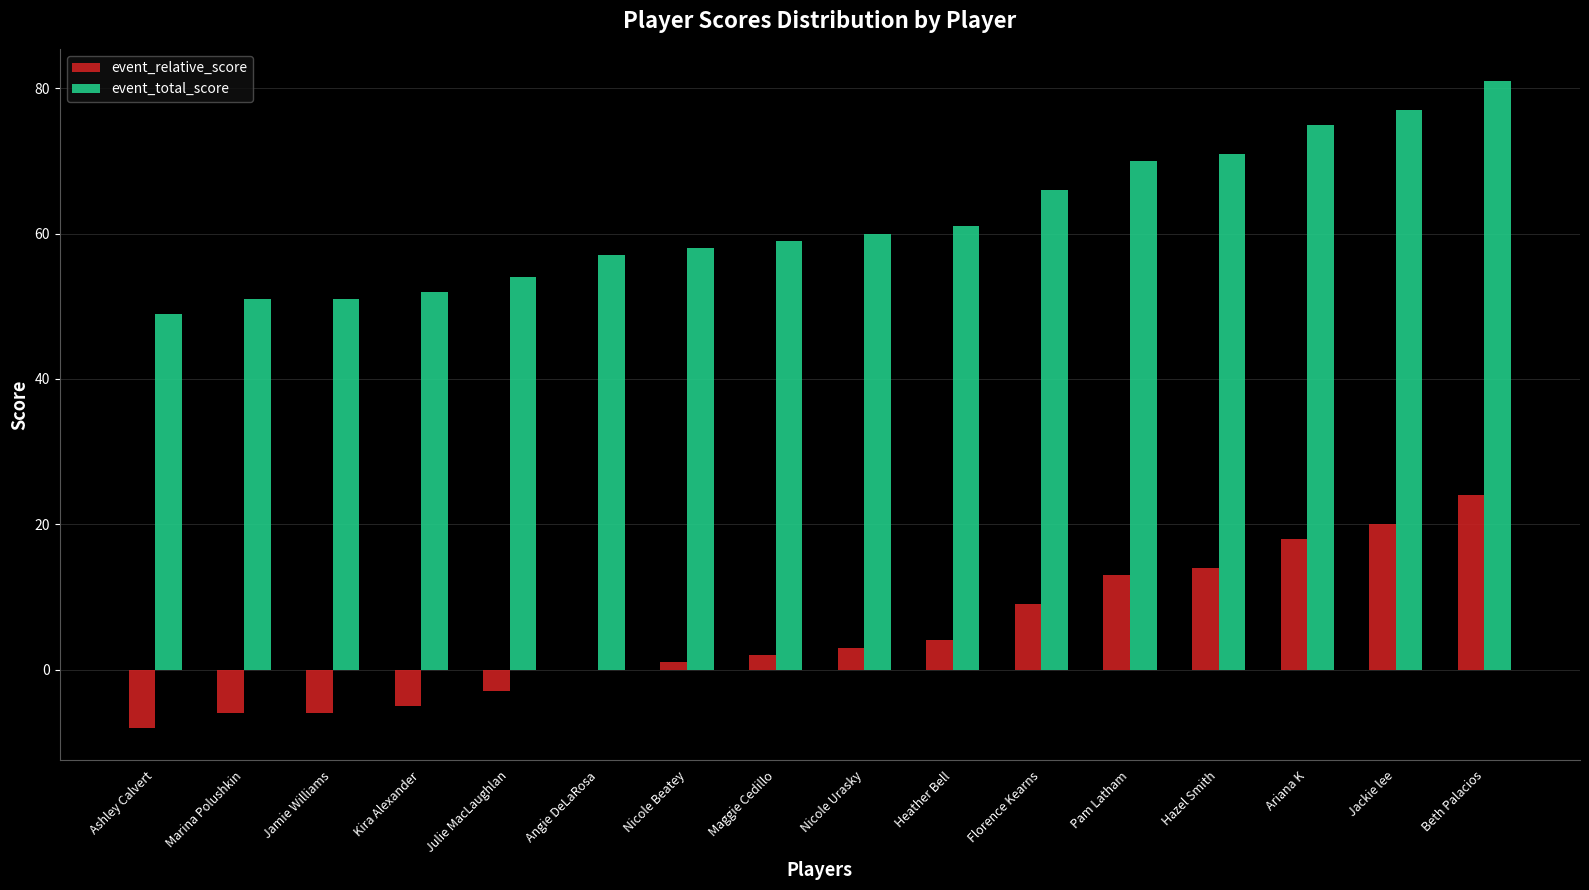

At which category is the sum across all series the highest?

Beth Palacios